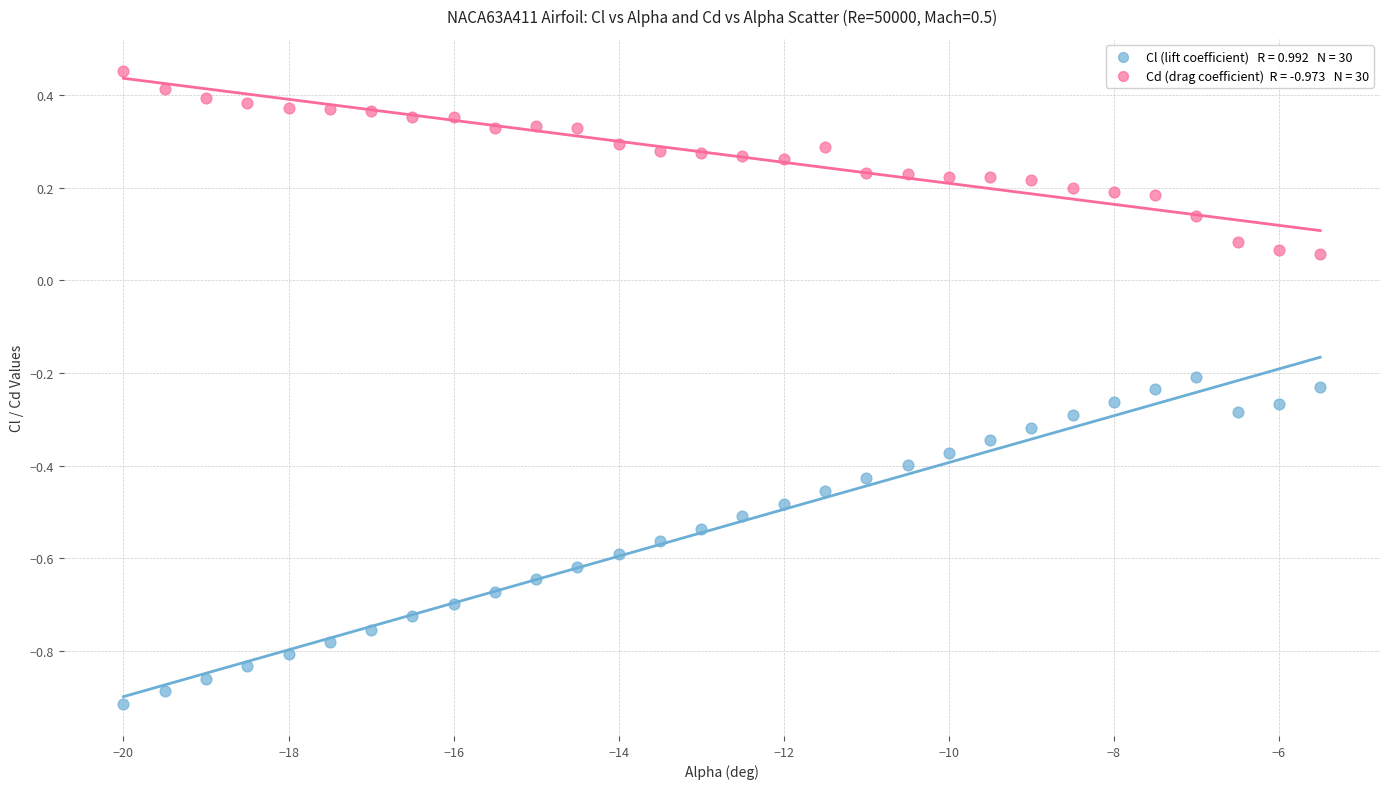

Across all data points, what is the range of X values (max minus min)?

14.5